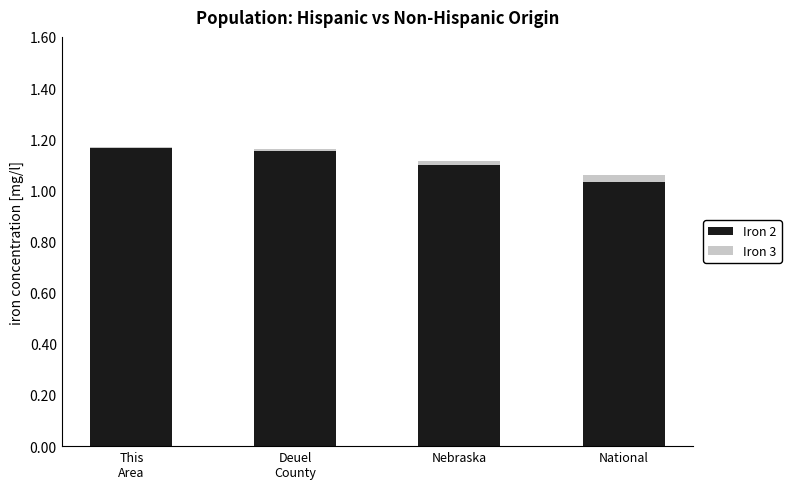

True or false: Iron 2 has a value of 0.4 at National.

False